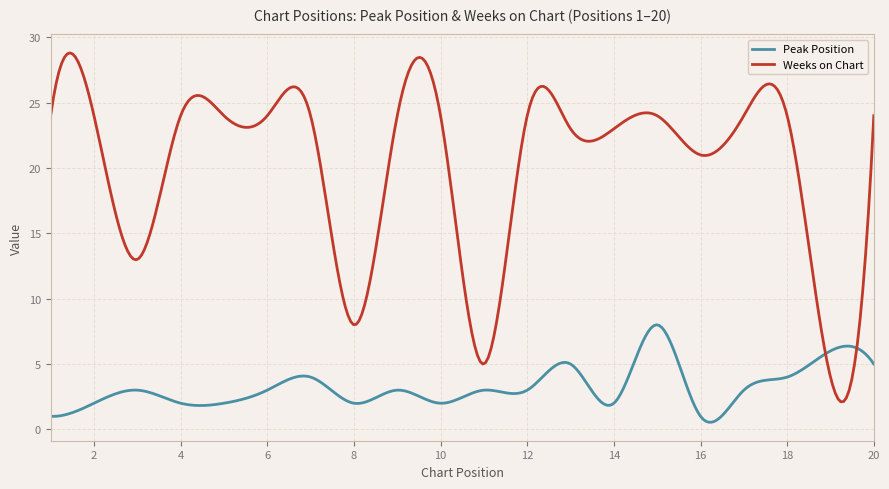

Which series has the widest spread of values?

Weeks on Chart